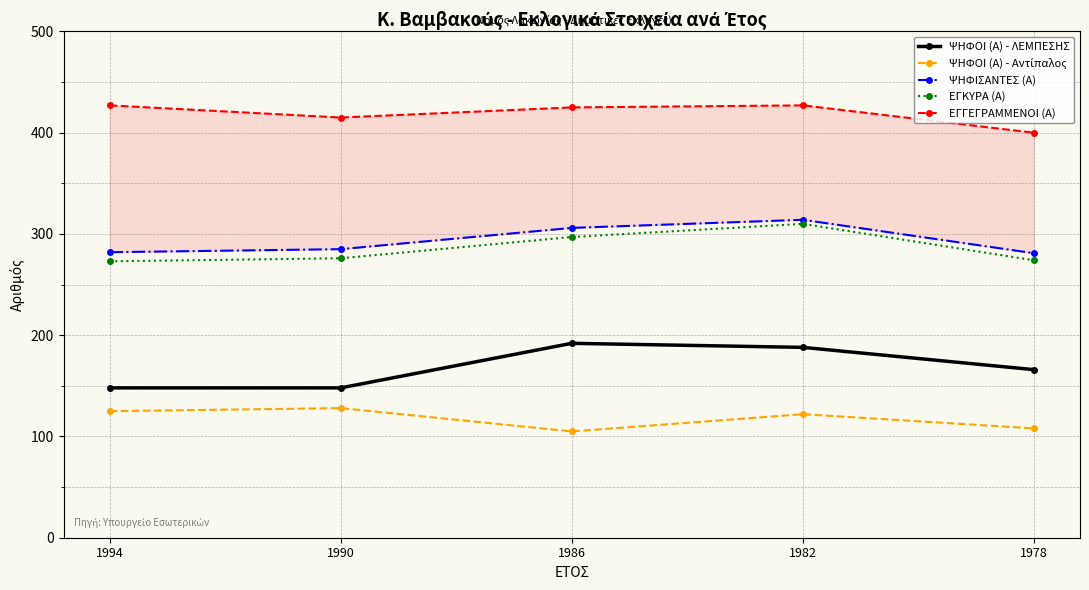

What is the total value across all series at 1982?

1361